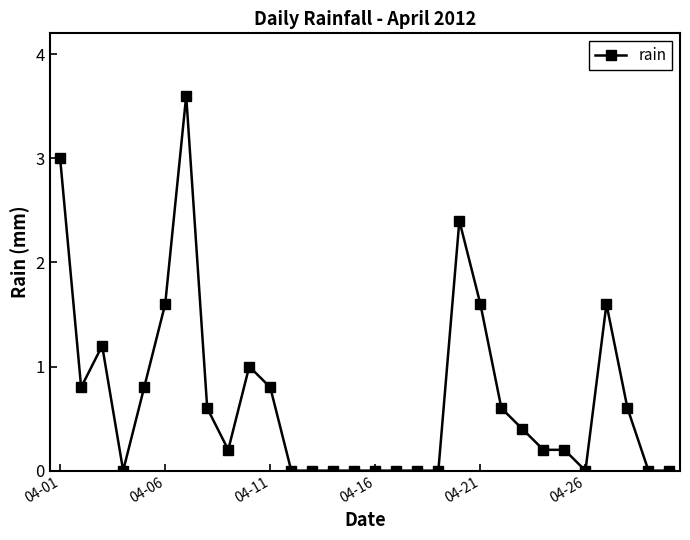

What is the greatest value displayed?

3.6